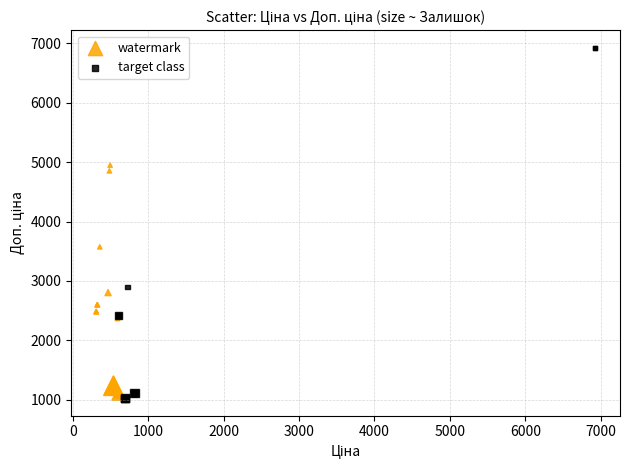

Which series reaches the maximum Y coordinate?

target class